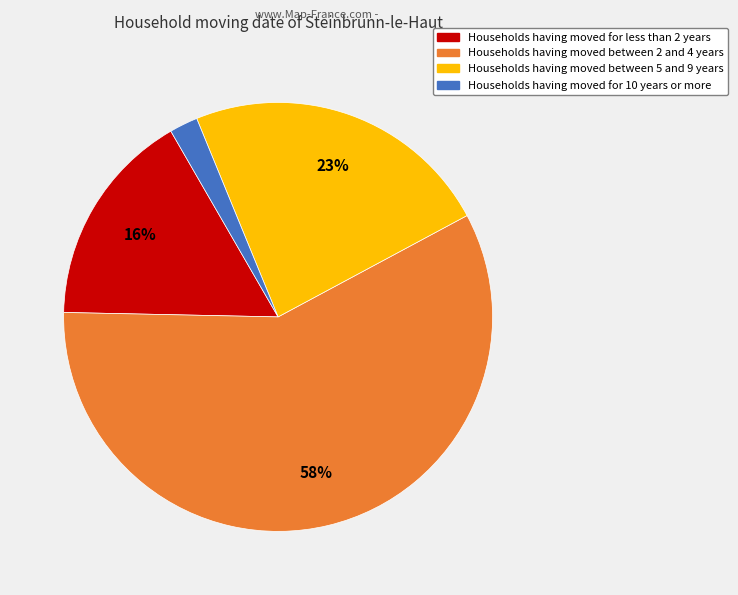

To the nearest percent, what is the average slice percentage?

25%